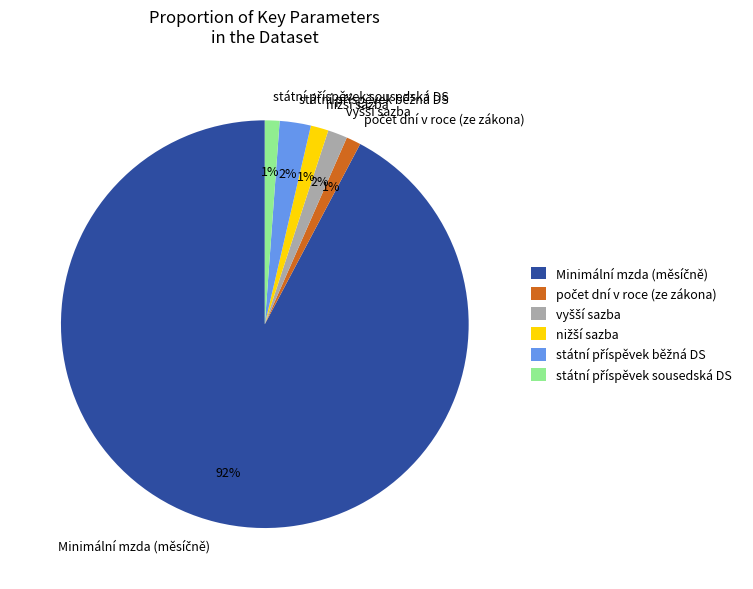

Does any single category account for the majority?

Yes